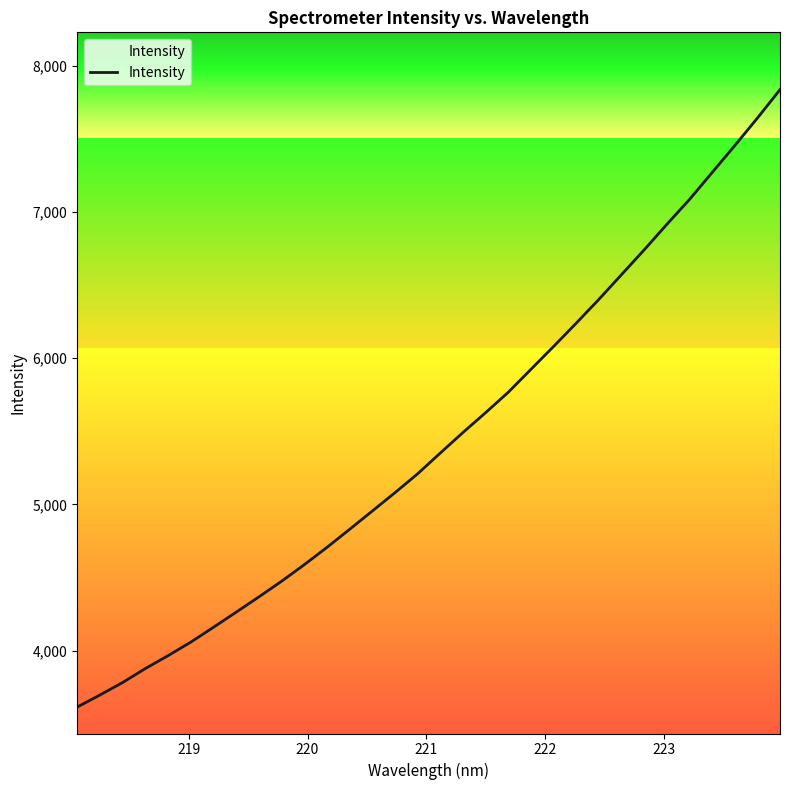

Reading left to right, transcribe all the data shown in this chart.

3613.7	3696.2	3781.3	3877.0	3965.0	4057.3	4158.9	4262.3	4366.5	4473.3	4586.6	4704.9	4828.5	4953.5	5079.2	5208.2	5350.3	5490.8	5626.6	5766.1	5922.8	6079.3	6238.8	6401.5	6570.9	6740.3	6914.6	7084.8	7269.1	7453.3	7641.4	7836.5